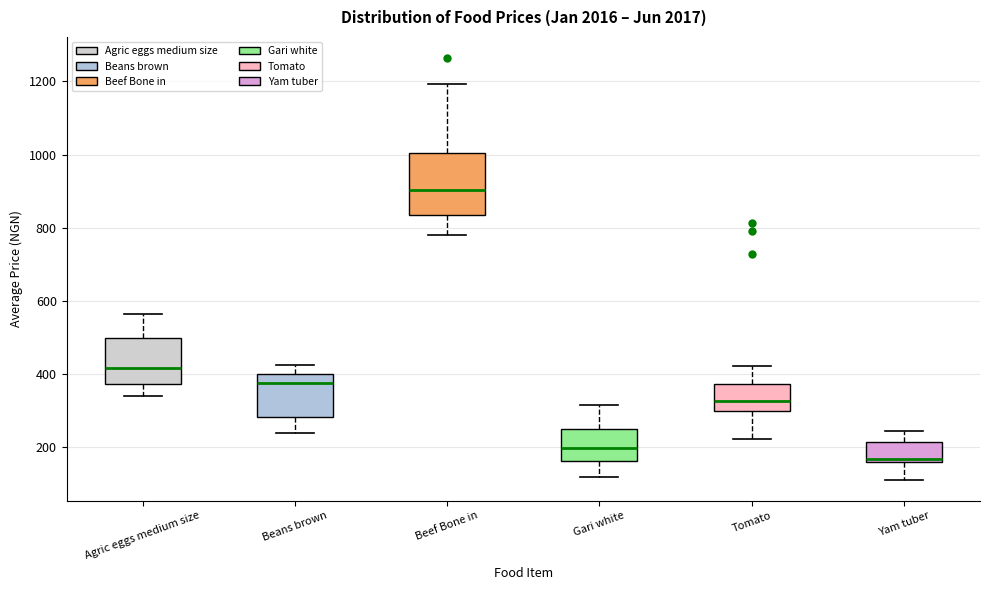

Reading left to right, read every box against the y-axis: the position of its median line, the range the box covers, and the ends of its whiskers. The values are not printed on the chart, so give them approximately, as read against the axis.

Agric eggs medium size: median 420, box 380 to 500, whiskers 340 to 560
Beans brown: median 380, box 280 to 400, whiskers 240 to 420
Beef Bone in: median 900, box 840 to 1000, whiskers 780 to 1200
Gari white: median 200, box 160 to 240, whiskers 120 to 320
Tomato: median 320, box 300 to 380, whiskers 220 to 420
Yam tuber: median 160 (just above the box's lower edge), box 160 to 220, whiskers 120 to 240